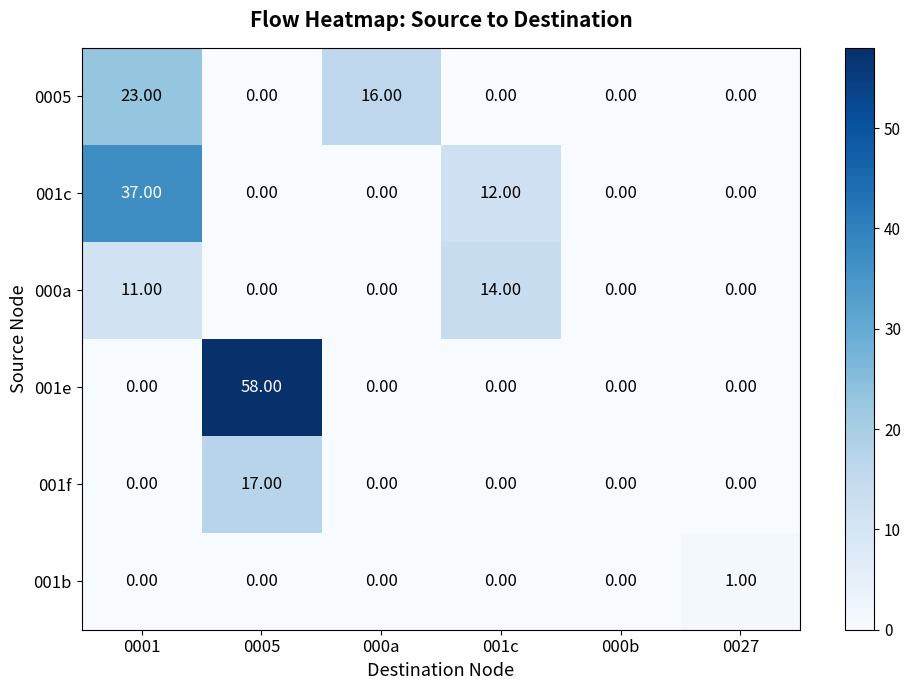

What is the difference between the highest and lowest values at 001c?

14